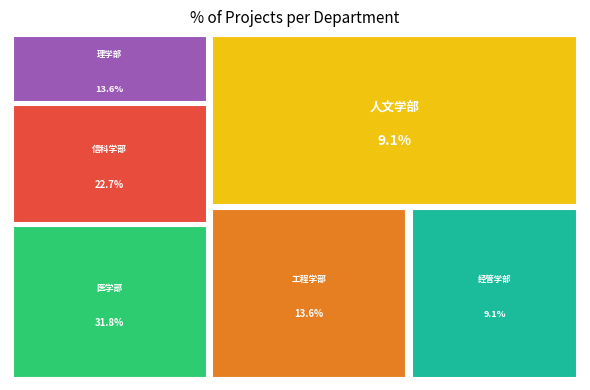

What is the smallest slice in the pie chart?

人文学部